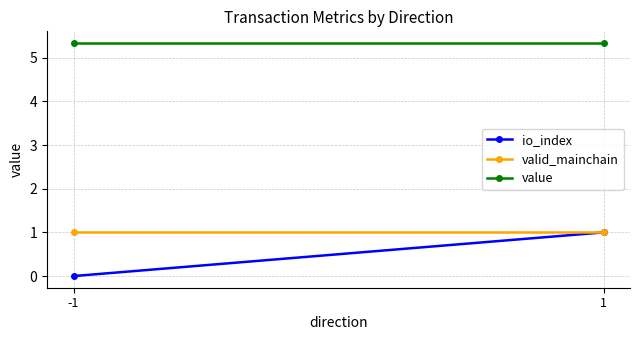

Which series changed the most between -1 and 1?

io_index